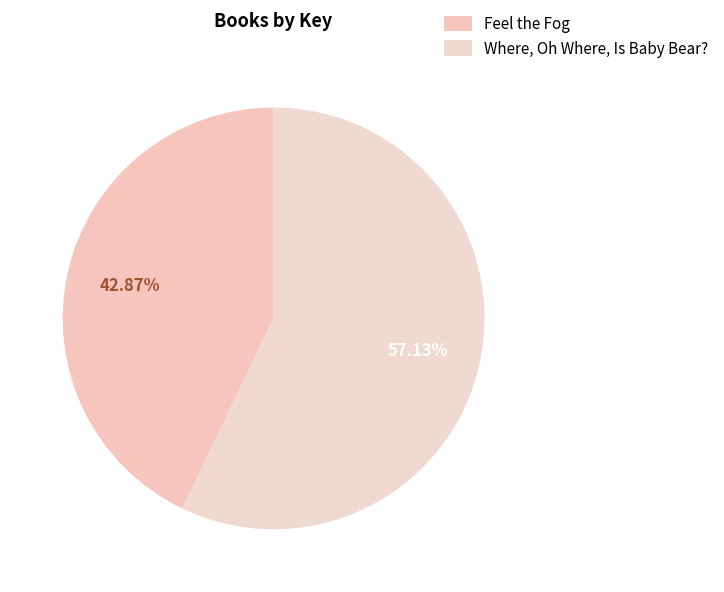

How many slices are in this pie chart?

2